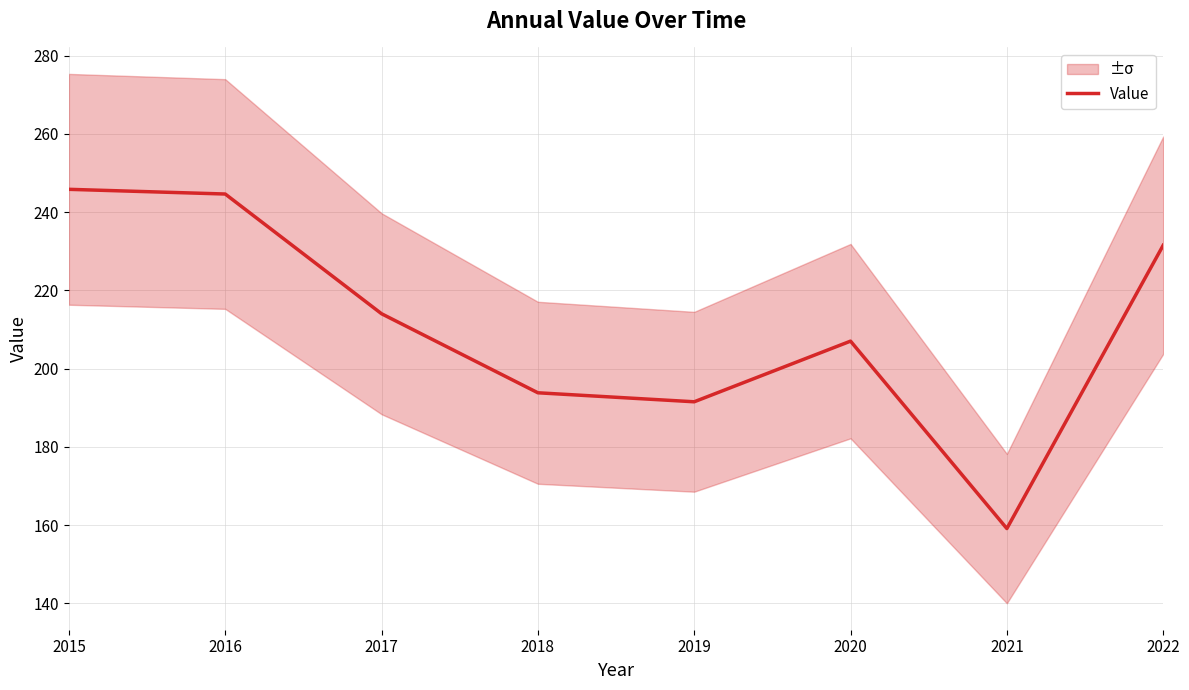

What is the value of the 4th point from the left?

193.8